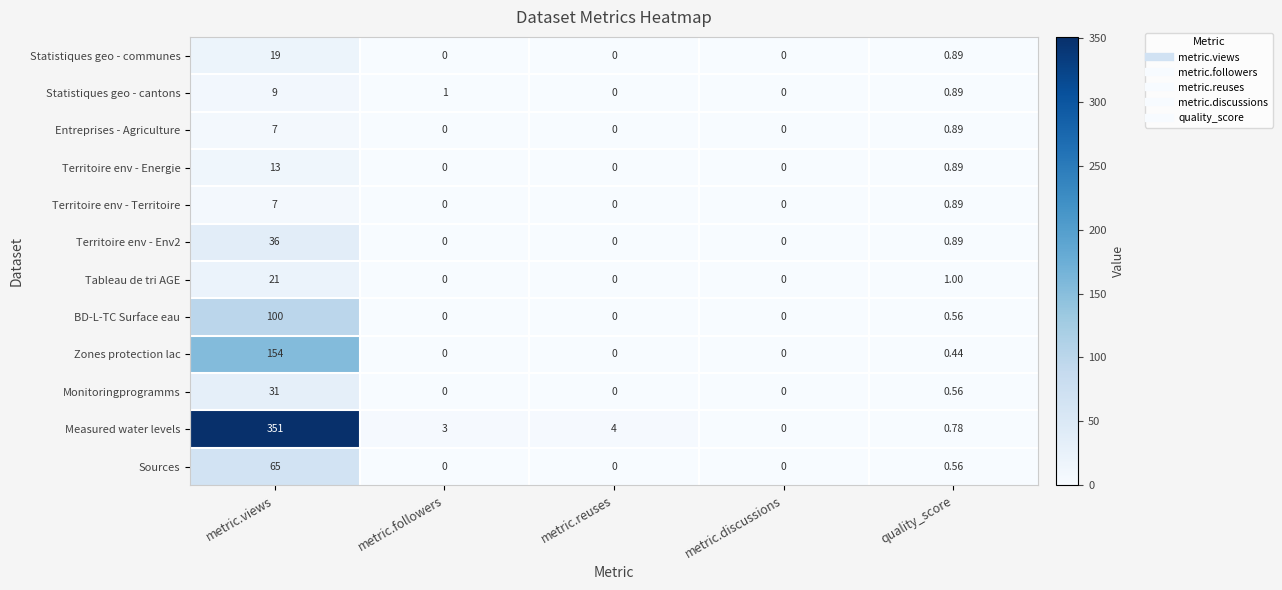

At how many categories does at least one series exceed 206?

1